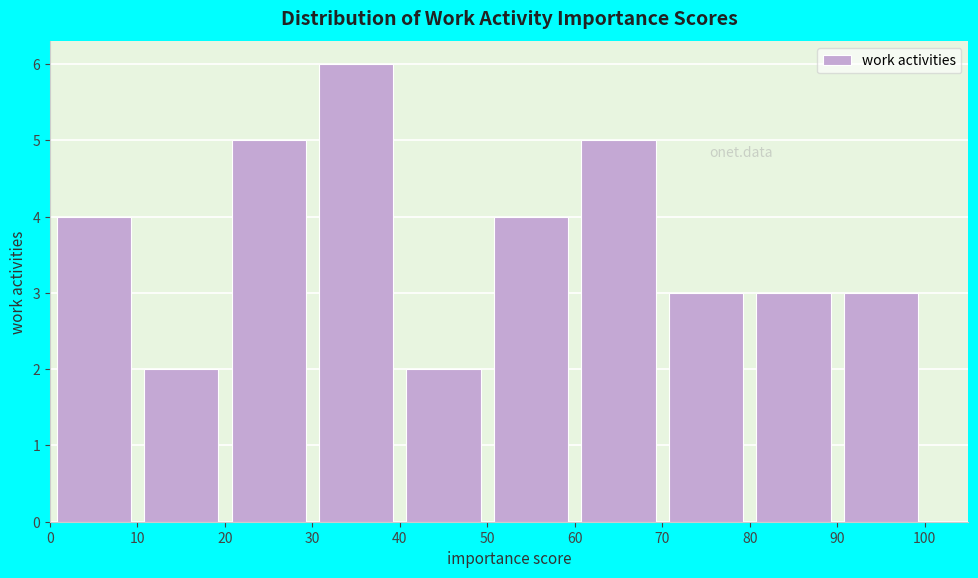

Which range on the x-axis has the tallest bar?

30 to 40